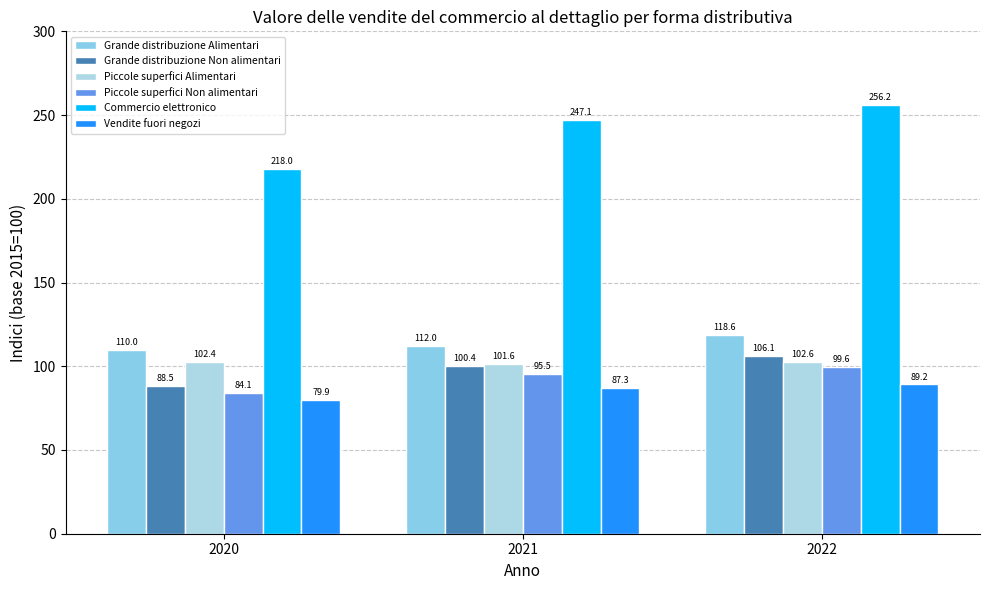

Which series has the largest total across all categories?

Commercio elettronico